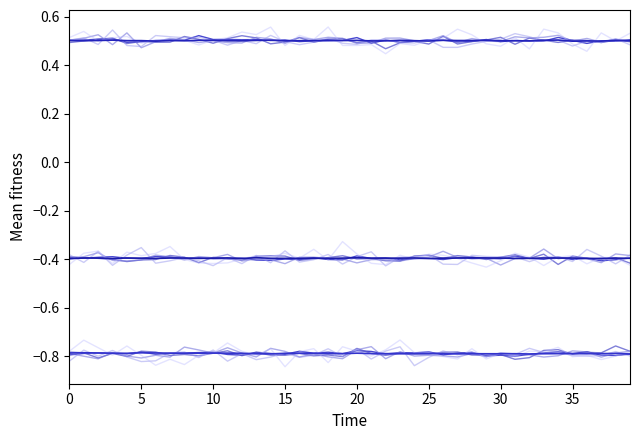

The Mz series shows -1.3 at 33. True or false?

False